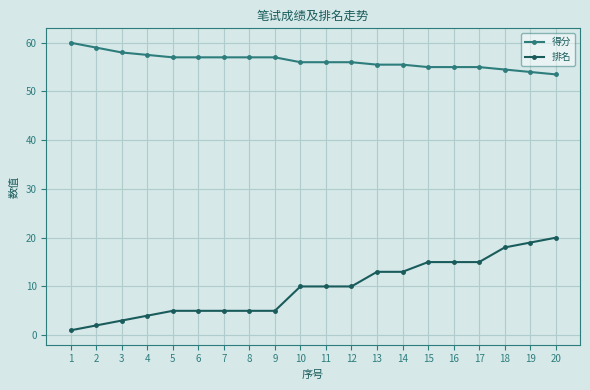

List the series in order of their peak value, highest first.

得分, 排名